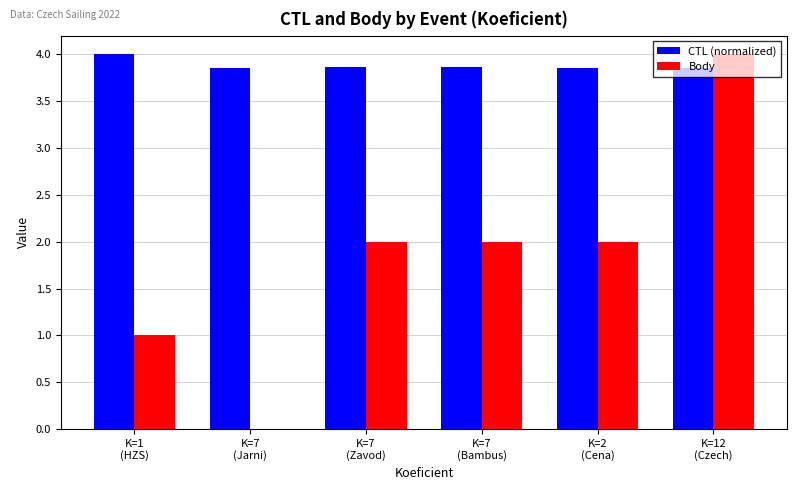

Which series changed the most between K=1
(HZS) and K=7
(Jarni)?

Body